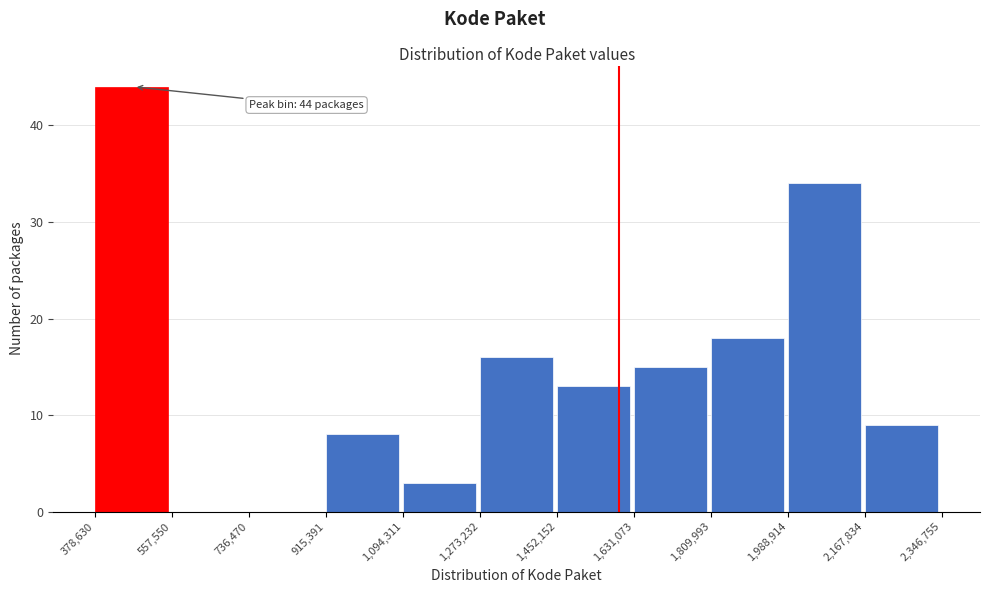

Which range on the x-axis has the tallest bar?

378,630 to 557,550